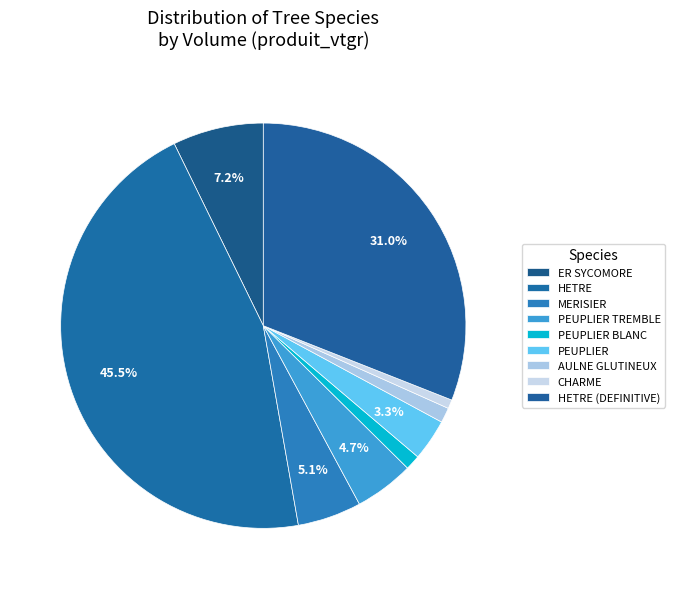

Count the number of slices in the pie.

9